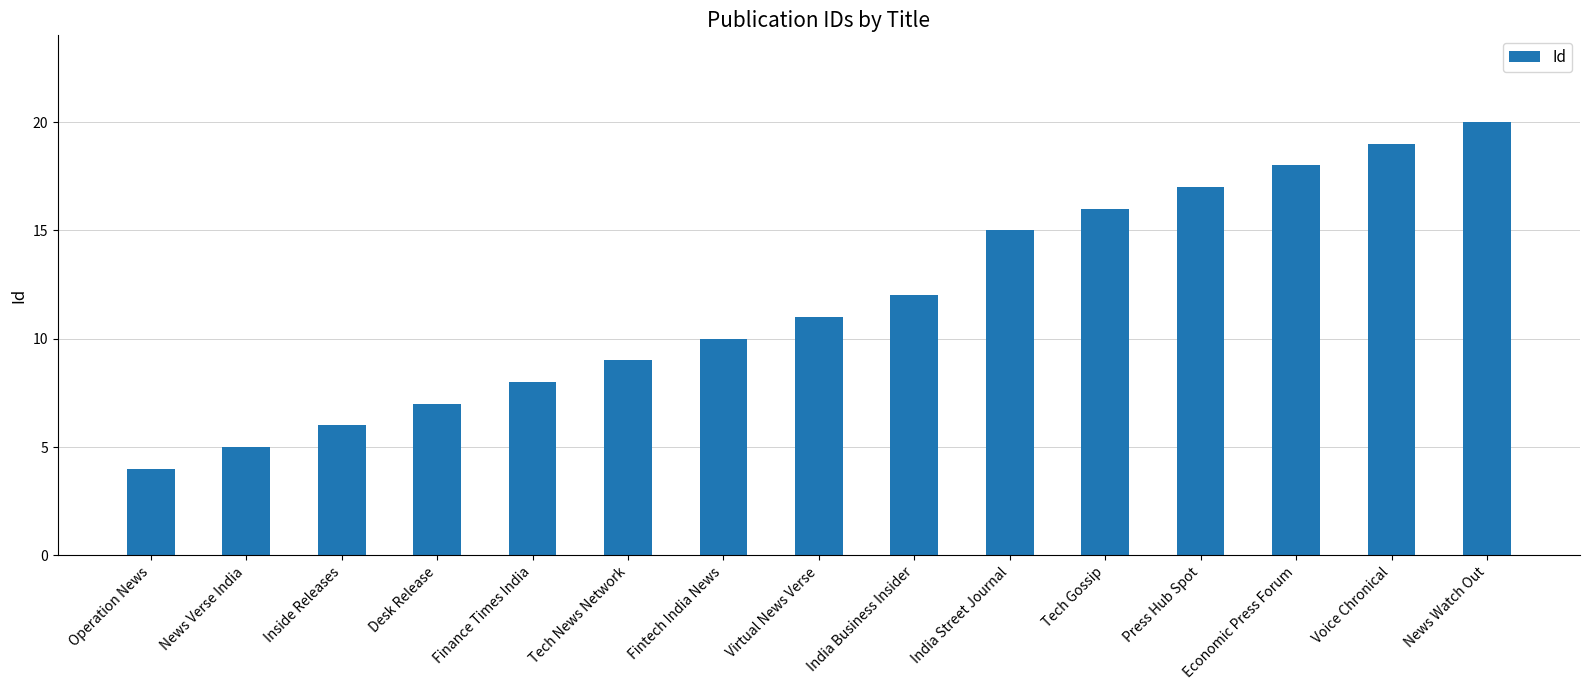

Is it true that the value at Press Hub Spot is 26?

False